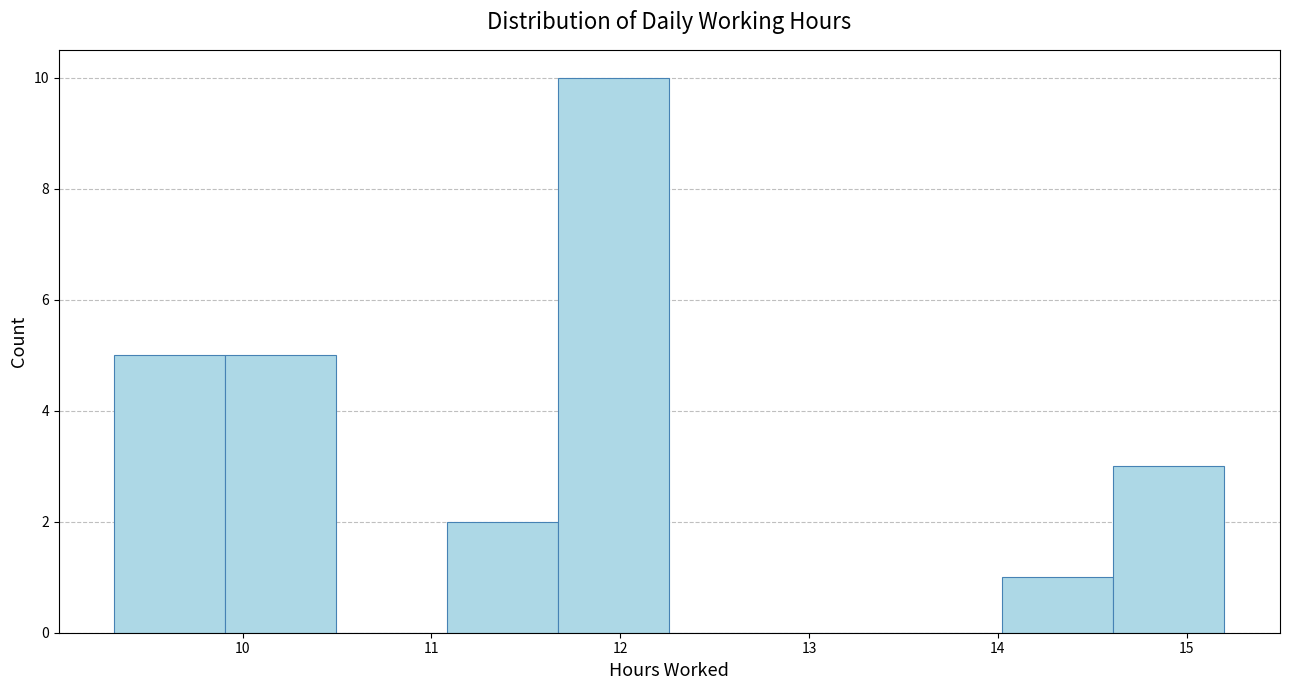

Reading left to right, transcribe this chart: for each bar, give the range it covers on the x-axis and its height. Neither the bar edges nor the heights are printed on the chart, so give them approximately, as read against the axes.

9.3 to 9.9: 5
9.9 to 10.5: 5
10.5 to 11.1: 0
11.1 to 11.7: 2
11.7 to 12.3: 10
12.3 to 12.8: 0
12.8 to 13.4: 0
13.4 to 14.0: 0
14.0 to 14.6: 1
14.6 to 15.2: 3